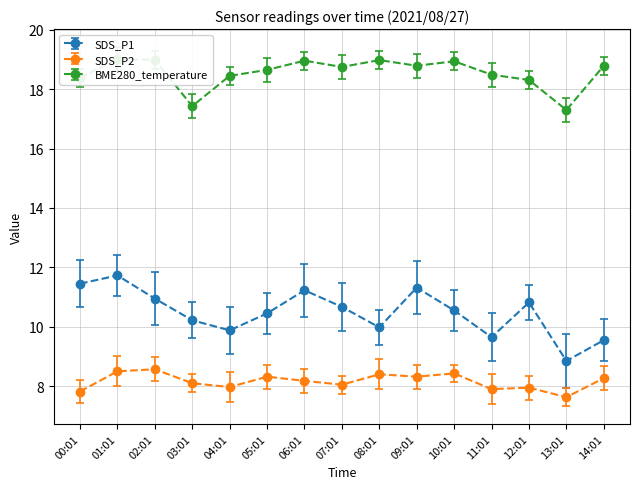

What value does the SDS_P2 series have at 11:01?

7.9